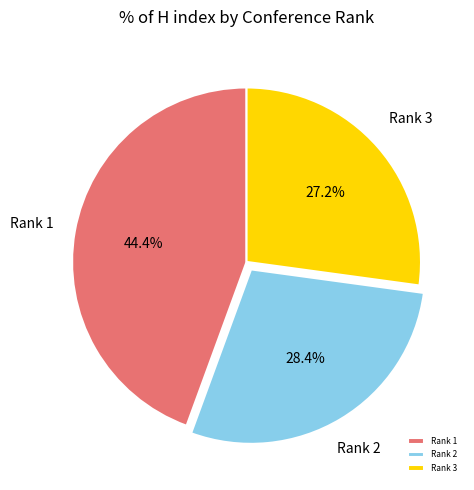

What is the largest slice in the pie chart?

Rank 1